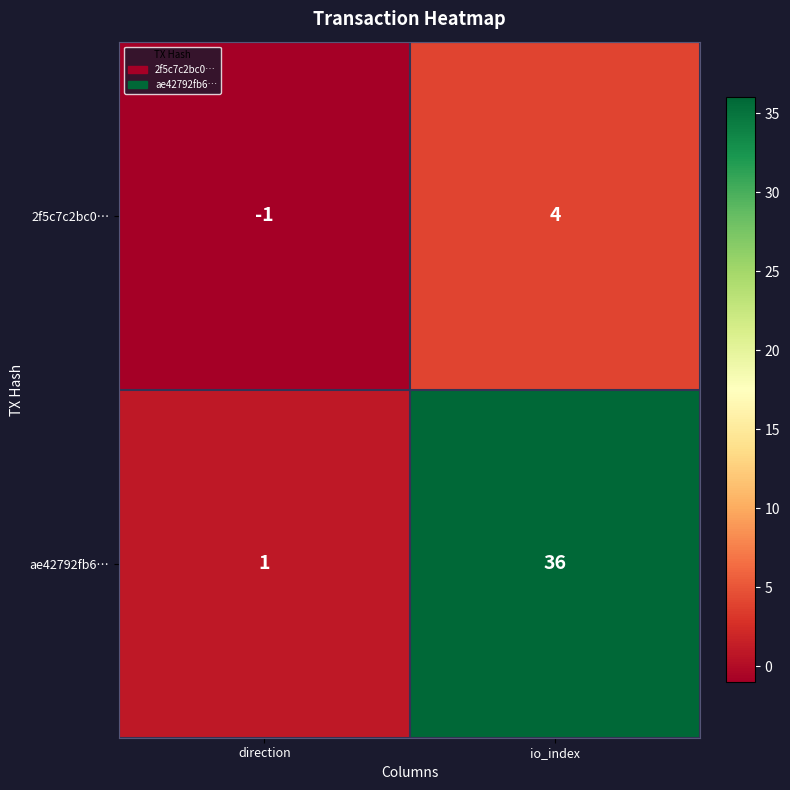

At which label does 2f5c7c2bc0… reach its minimum?

direction